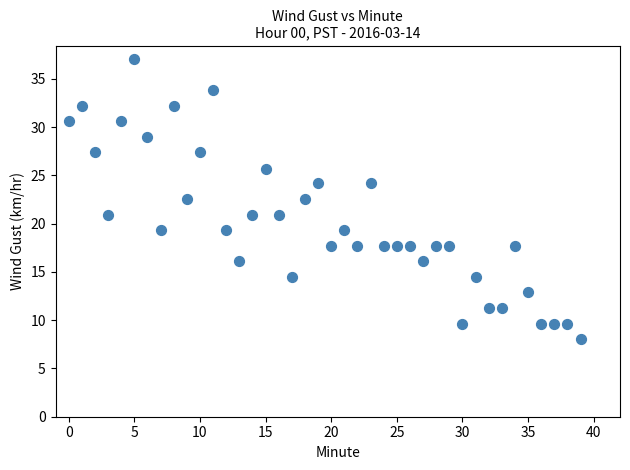

What is the range of Y values (max minus min)?

28.9